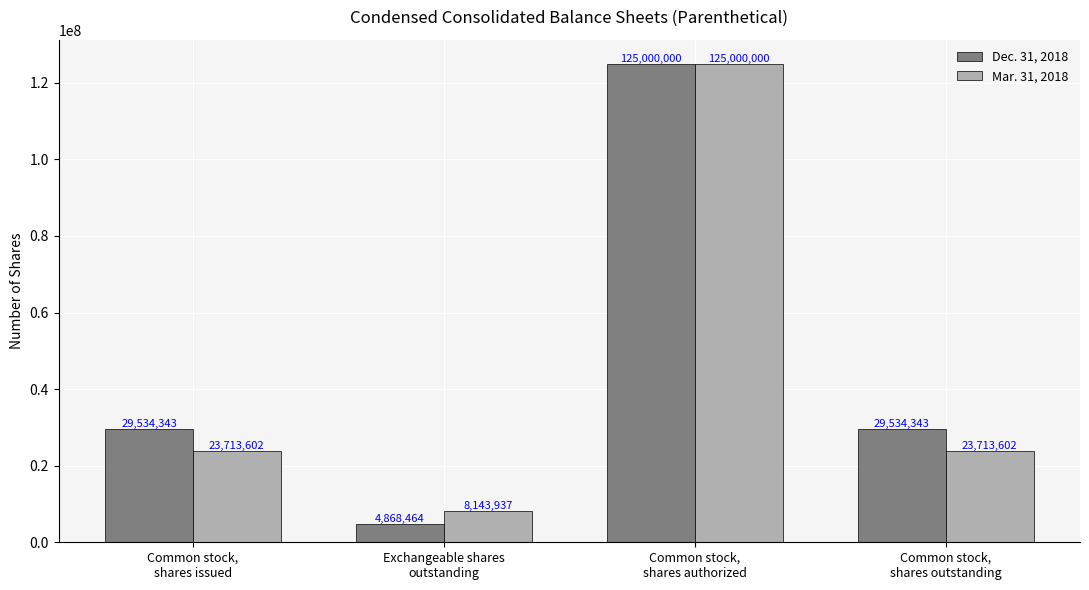

How many Mar. 31, 2018 values are between 23713602 and 125000000?

3